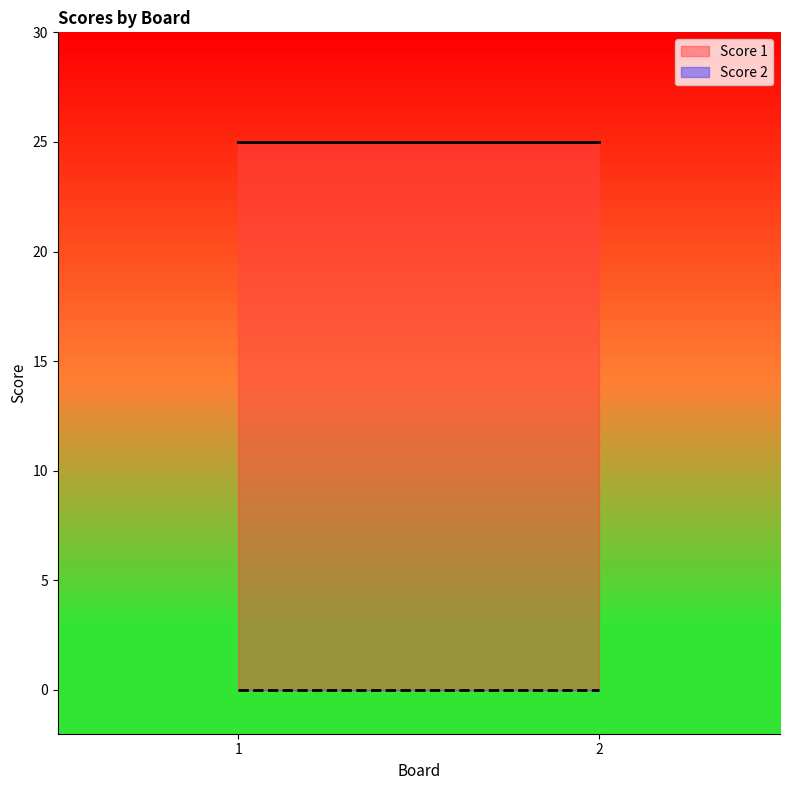

Which series has the largest range (max minus min)?

Score 1